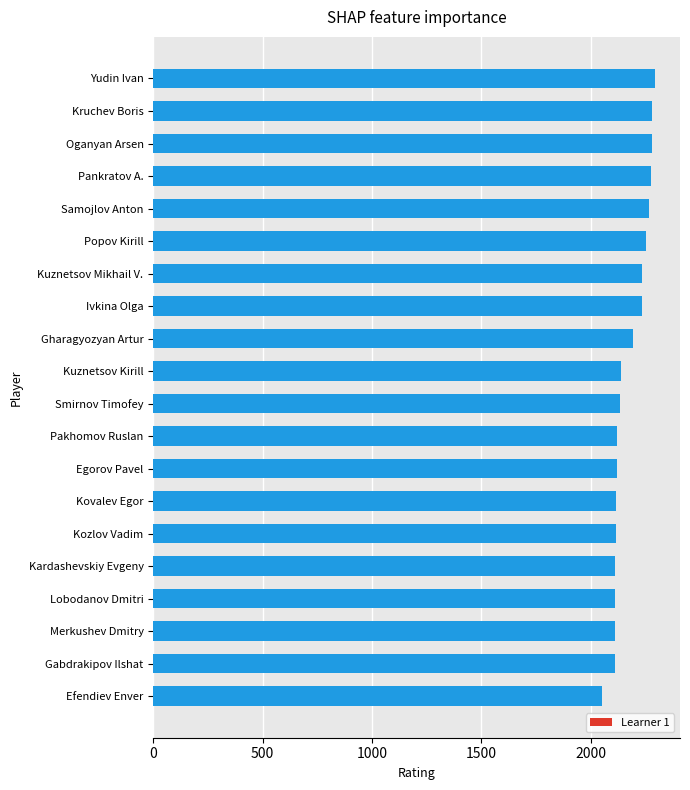

Does the chart contain stacked bars?

No